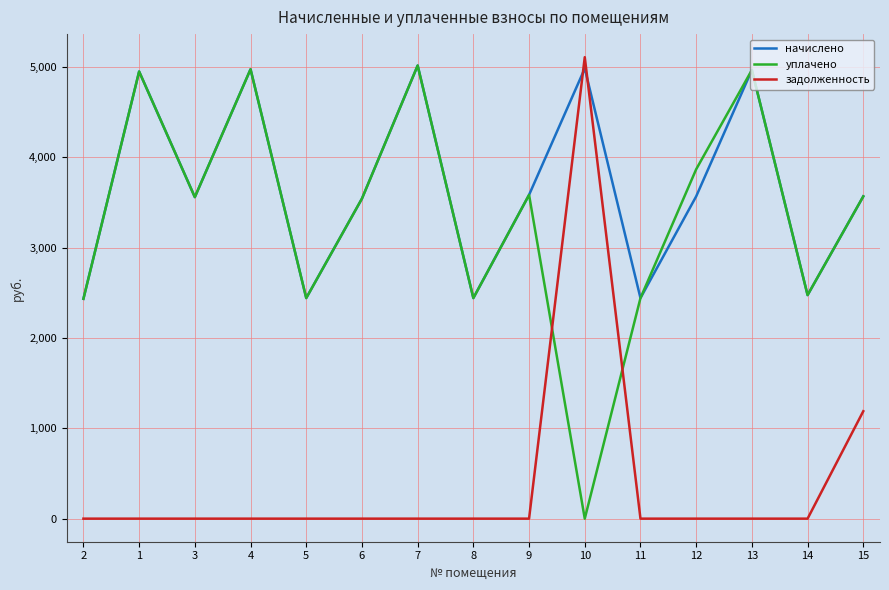

What is the maximum value for задолженность?

5110.0